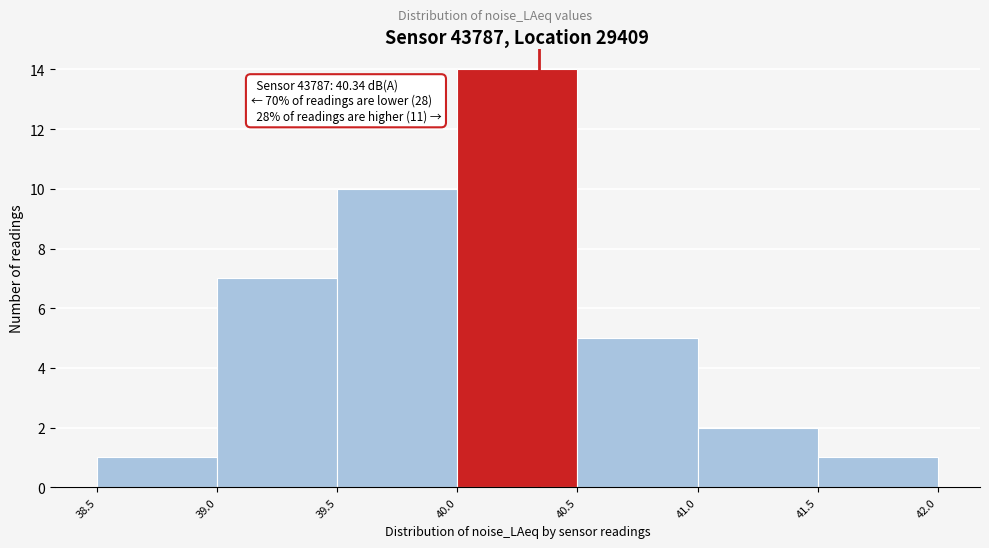

Which range on the x-axis has the tallest bar?

40.0 to 40.5